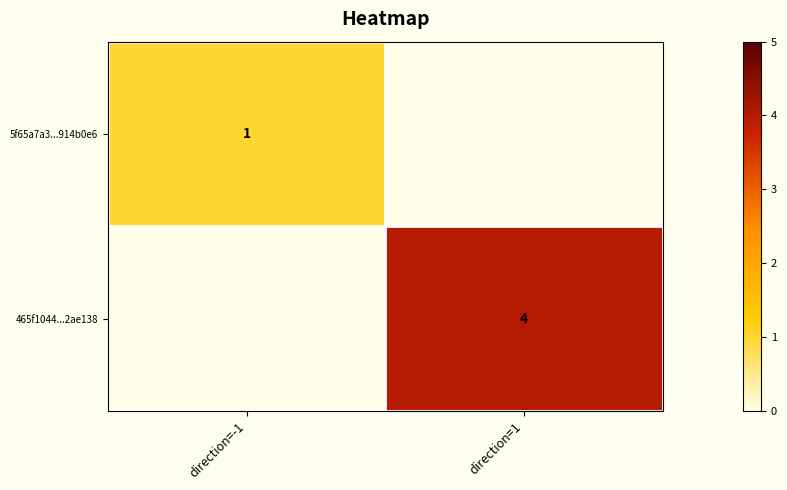

At which category does the chart reach its minimum across all series?

direction=-1